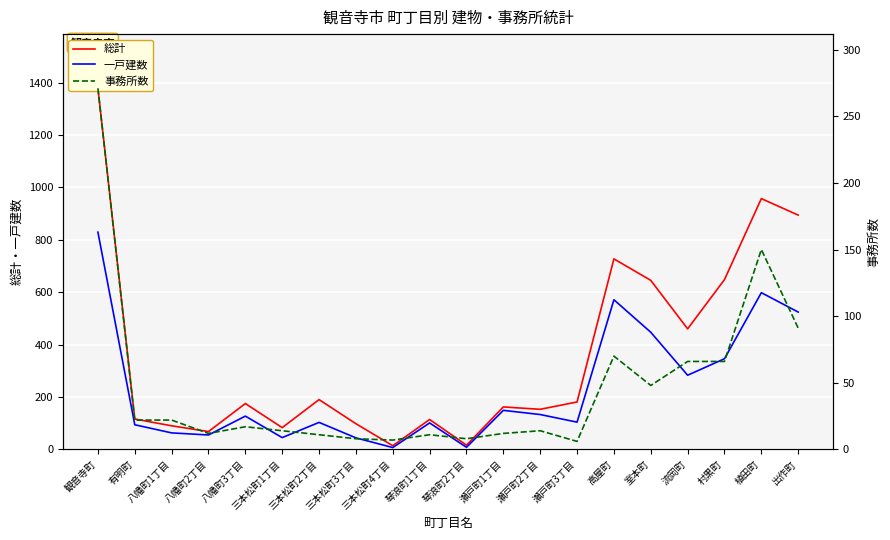

What is the maximum value for 一戸建数?

829